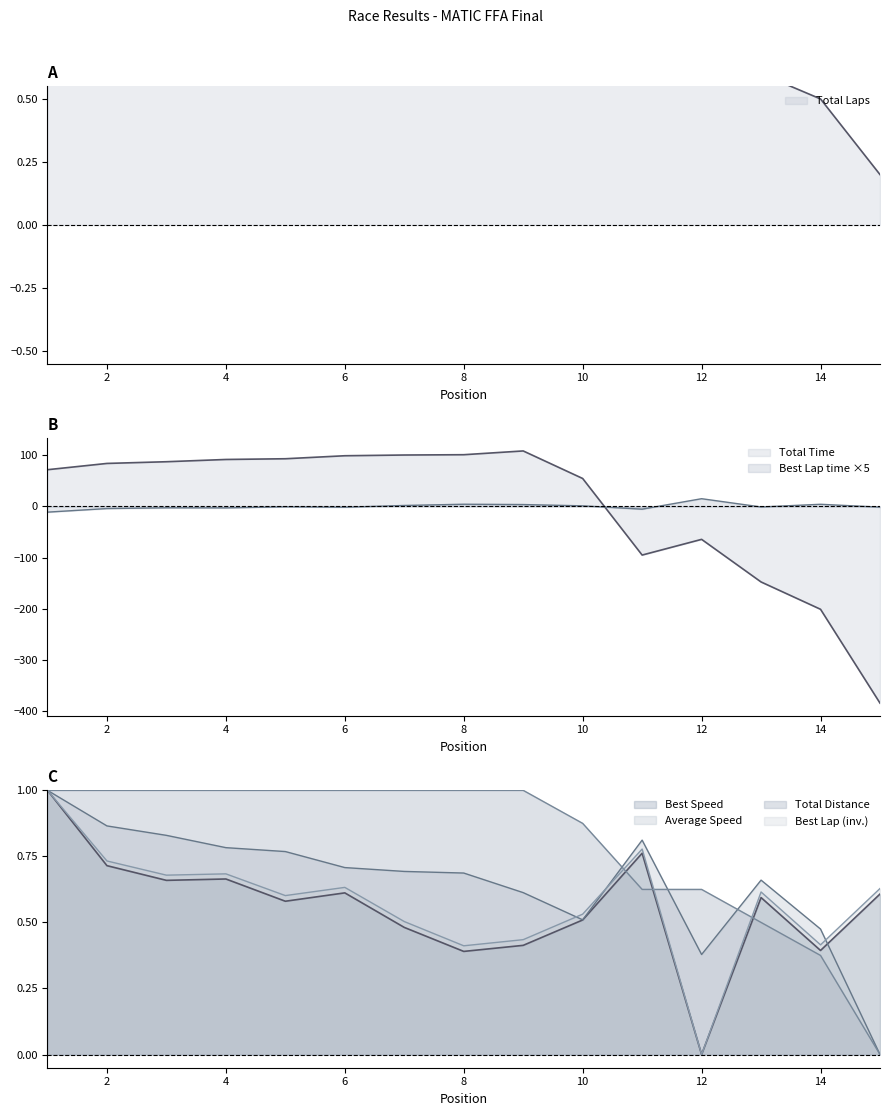

What is the sum of the Best Speed values at 15 and 3?

1.3